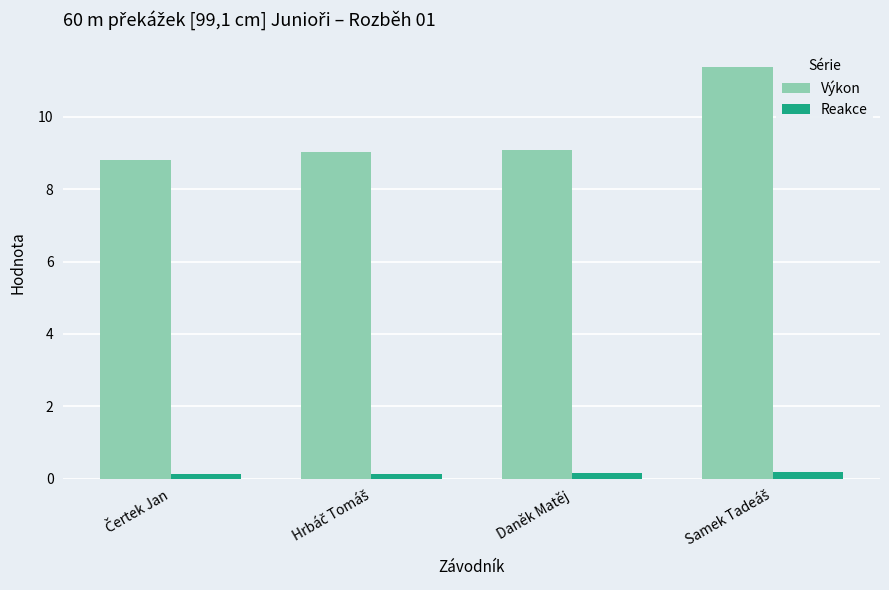

True or false: Výkon has a value of 9.1 at Daněk Matěj.

True